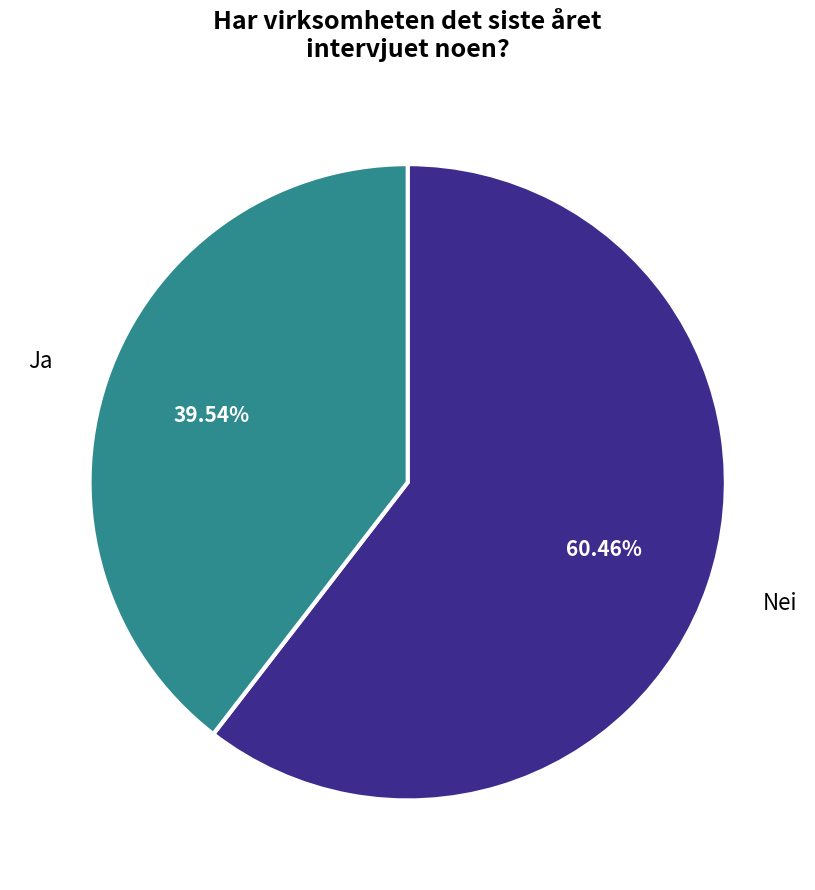

Which category has the biggest portion of the pie?

Nei